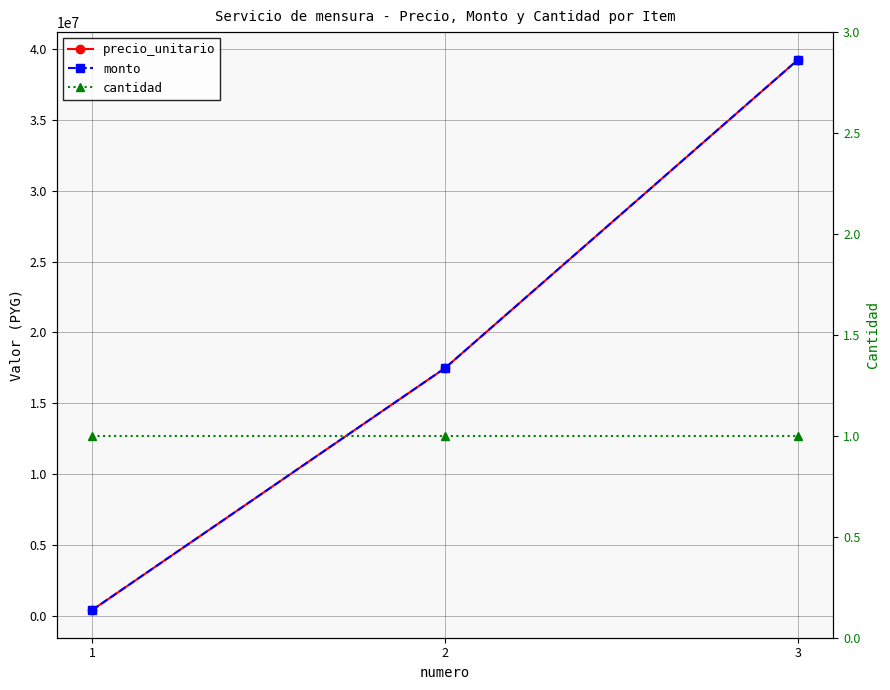

What are all the series names shown in the legend?

precio_unitario, monto, cantidad